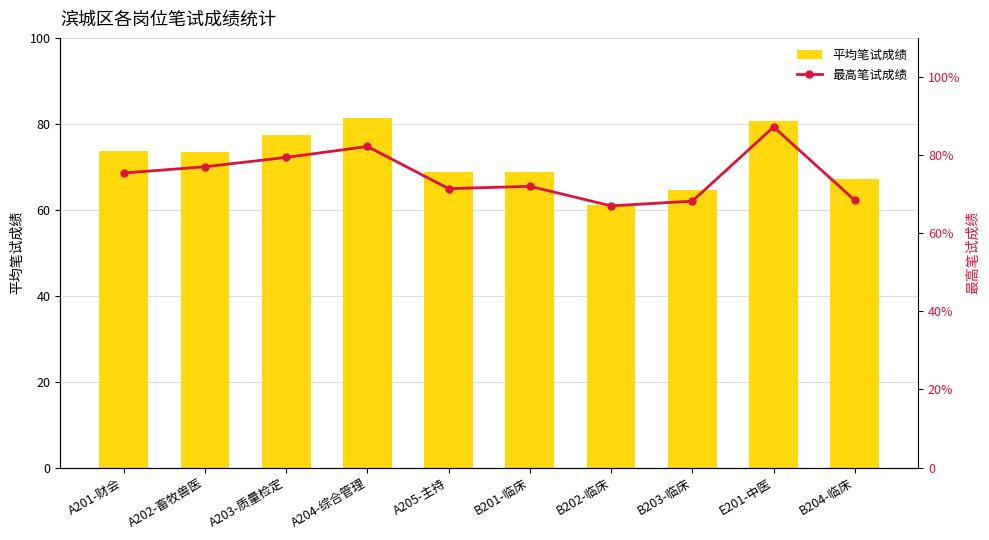

How many series are shown in this chart?

2